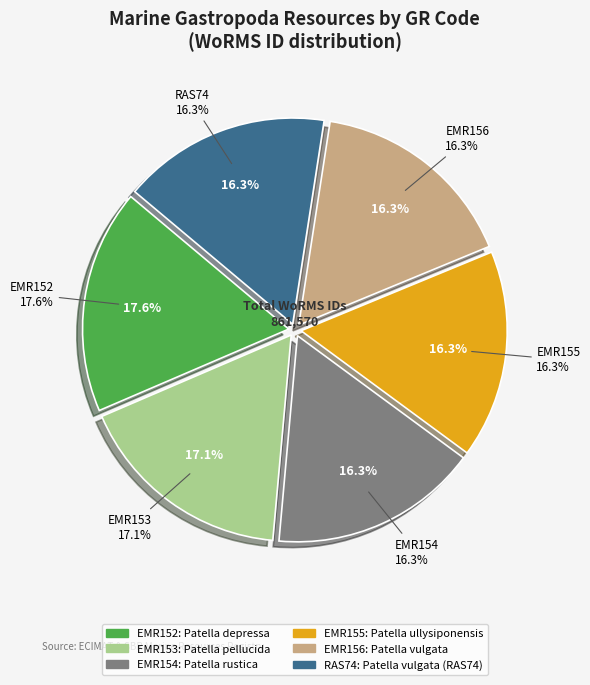

Is there a majority slice in this chart?

No